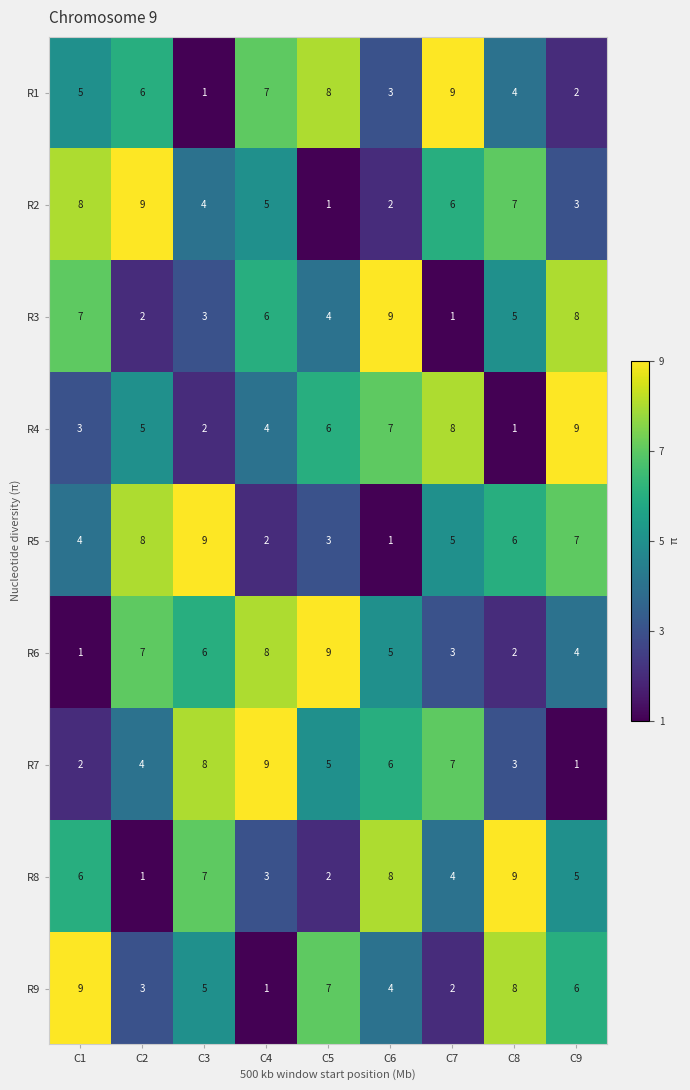

Between C1 and C3, which series saw the biggest shift?

R7